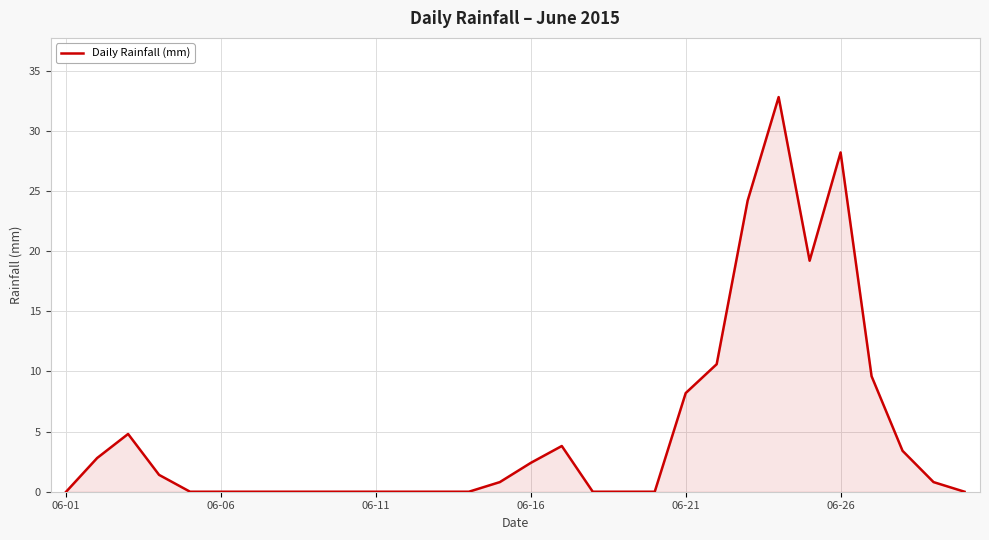

What is the average value?

5.1